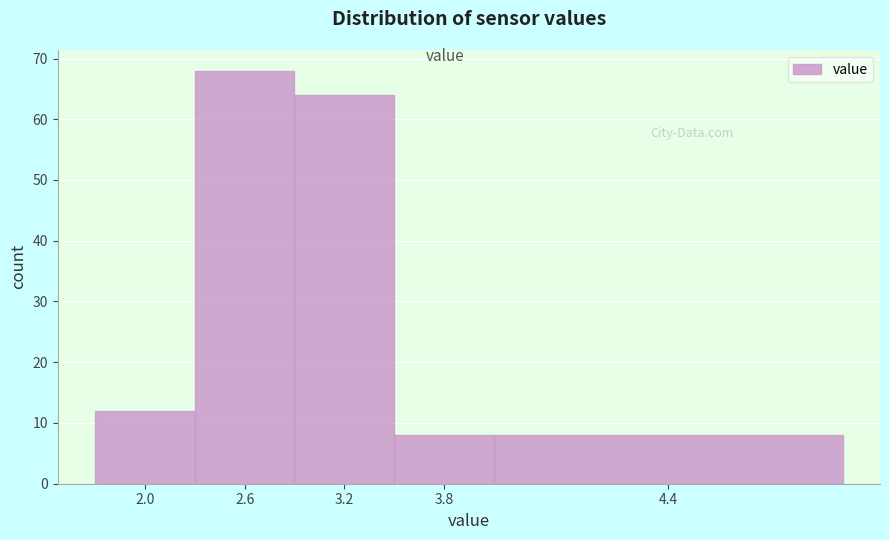

Reading left to right, transcribe all the data shown in this chart.

2.0=12	2.6=68	3.2=64	3.8=8	4.4=8